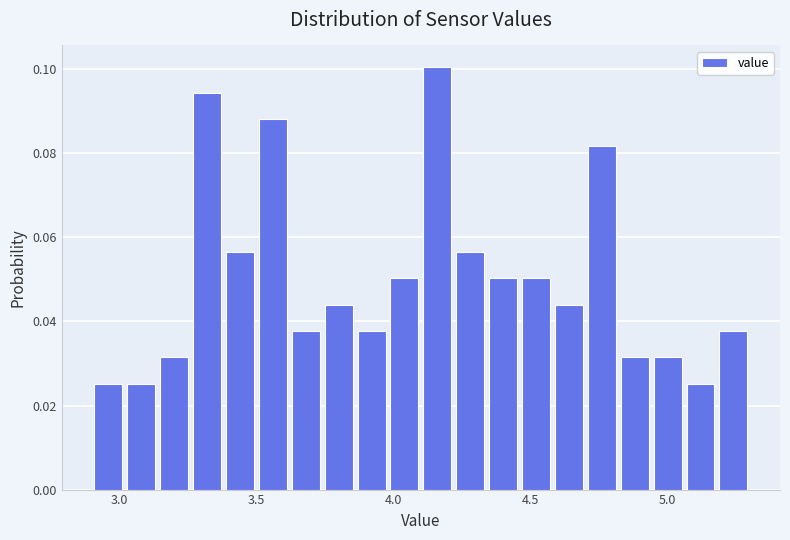

Around what value on the x-axis is the tallest bar? Give the approximate position of its centre, as read against the axis.

4.15